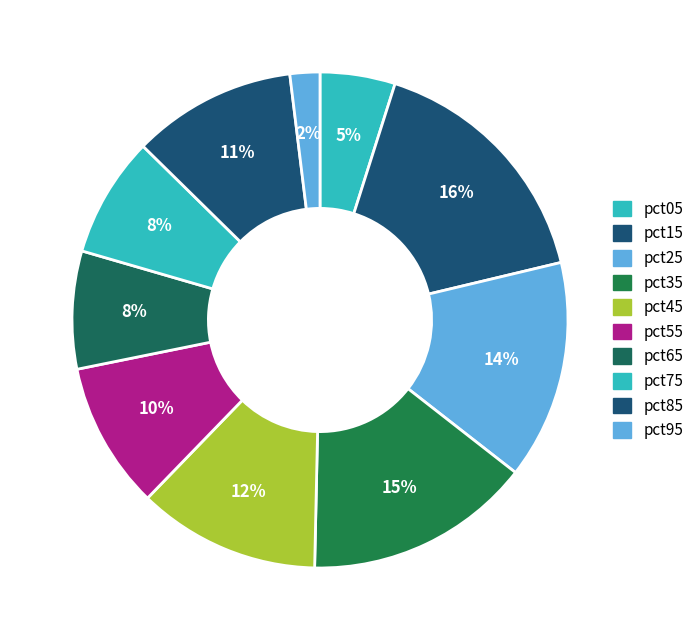

To the nearest percent, what is the combined percentage of pct25 and pct75?

22%